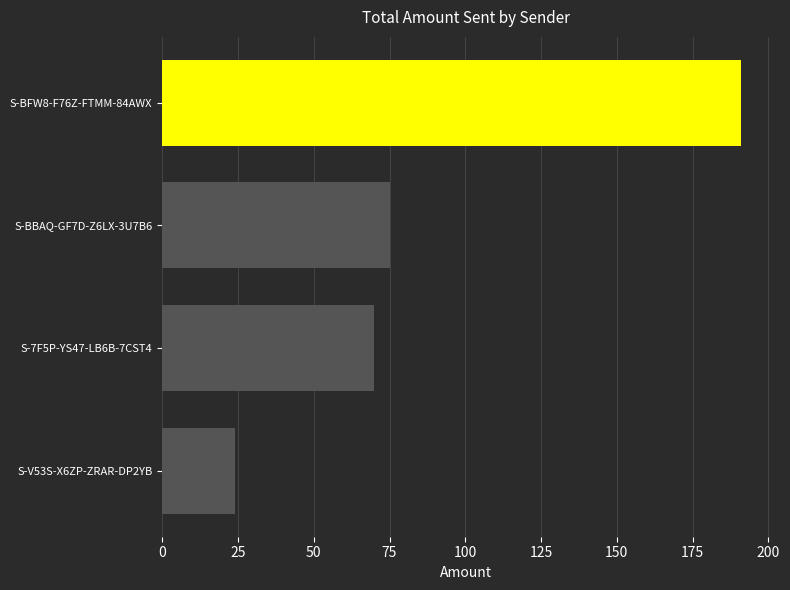

What is the label of the 2nd bar from the bottom?

S-7F5P-YS47-LB6B-7CST4